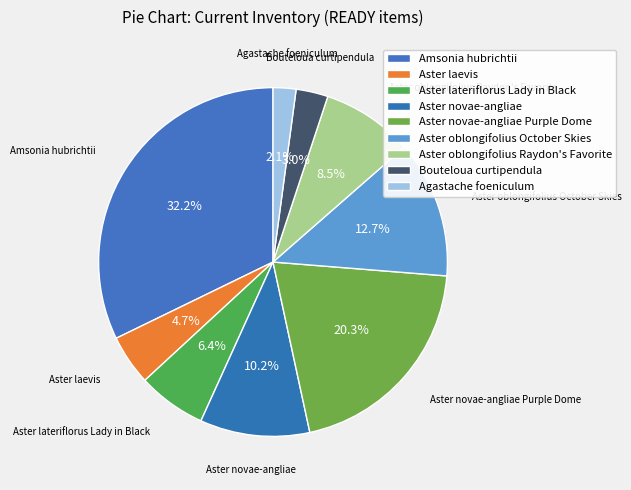

Between Aster oblongifolius October Skies and Aster novae-angliae, which is larger?

Aster oblongifolius October Skies